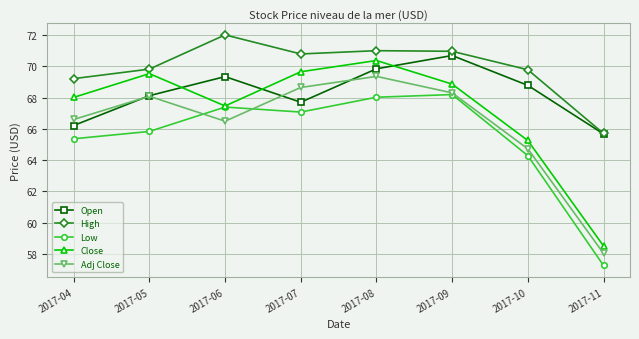

True or false: Low and Adj Close intersect in this chart.

True